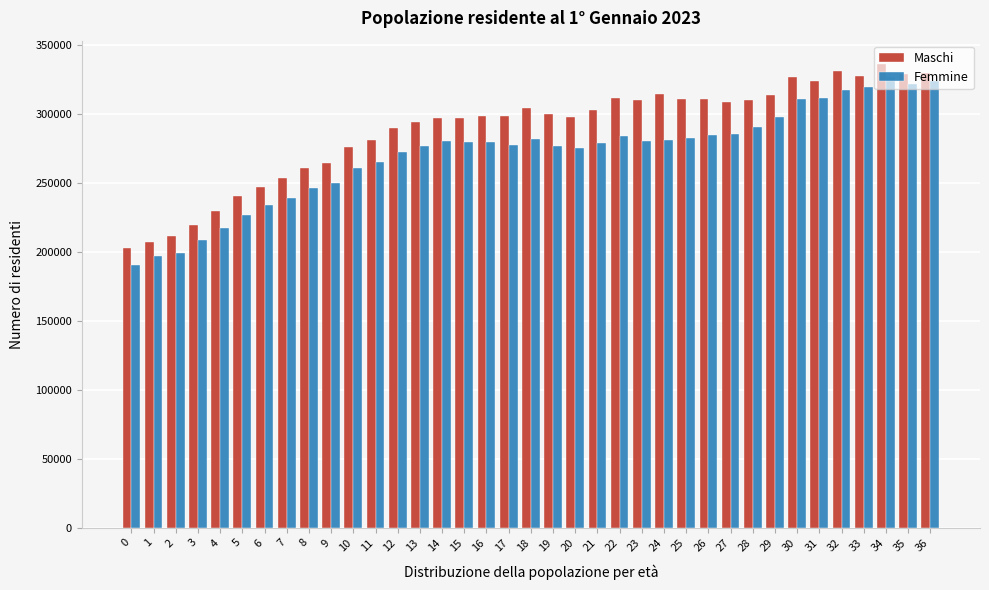

What is the sum of all Femmine values?

10038284